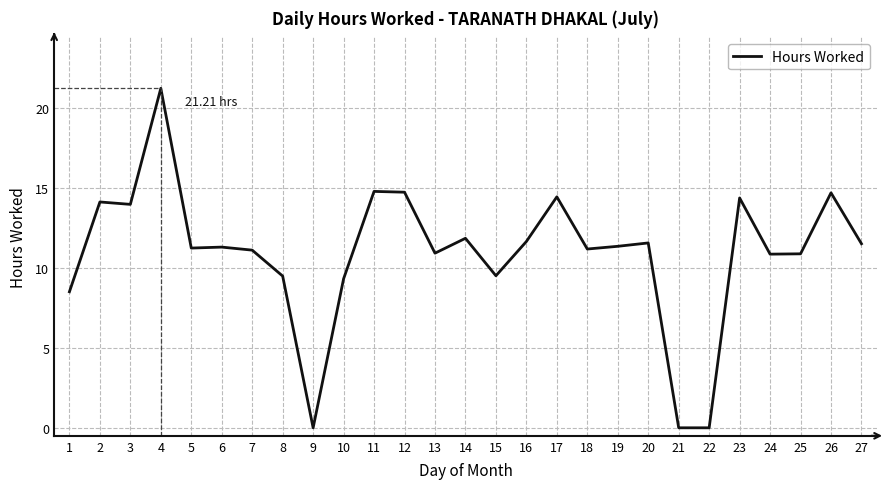

What is the ratio of the value at 6 to the value at 3?

0.8